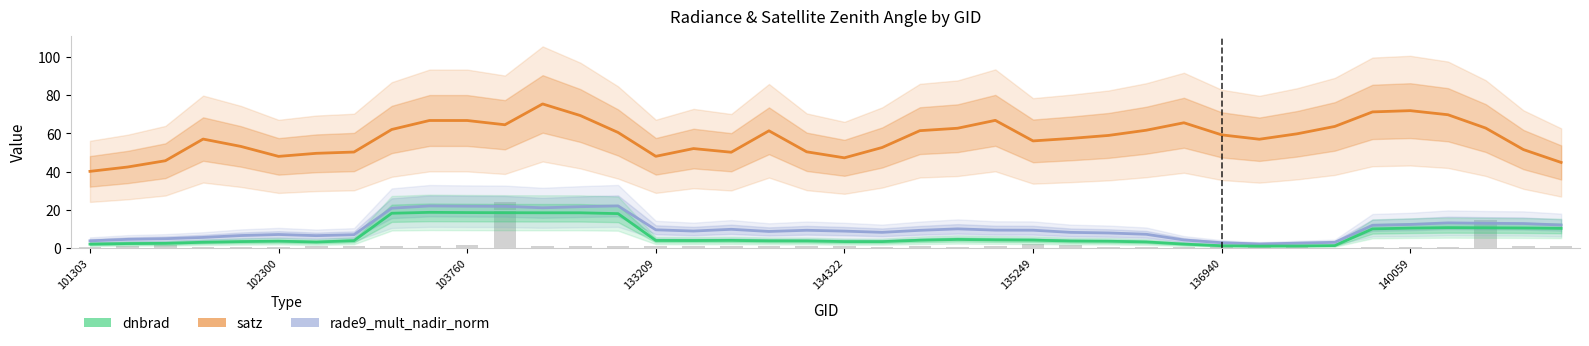

Which has a higher value, 18 or 22?

22